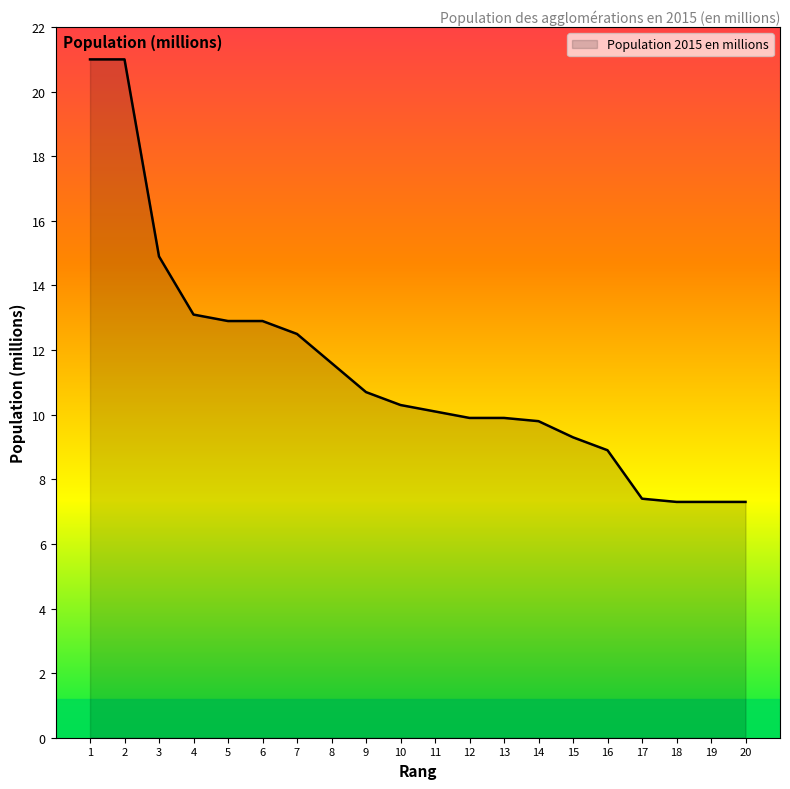

What is the maximum value shown in the chart?

21.0